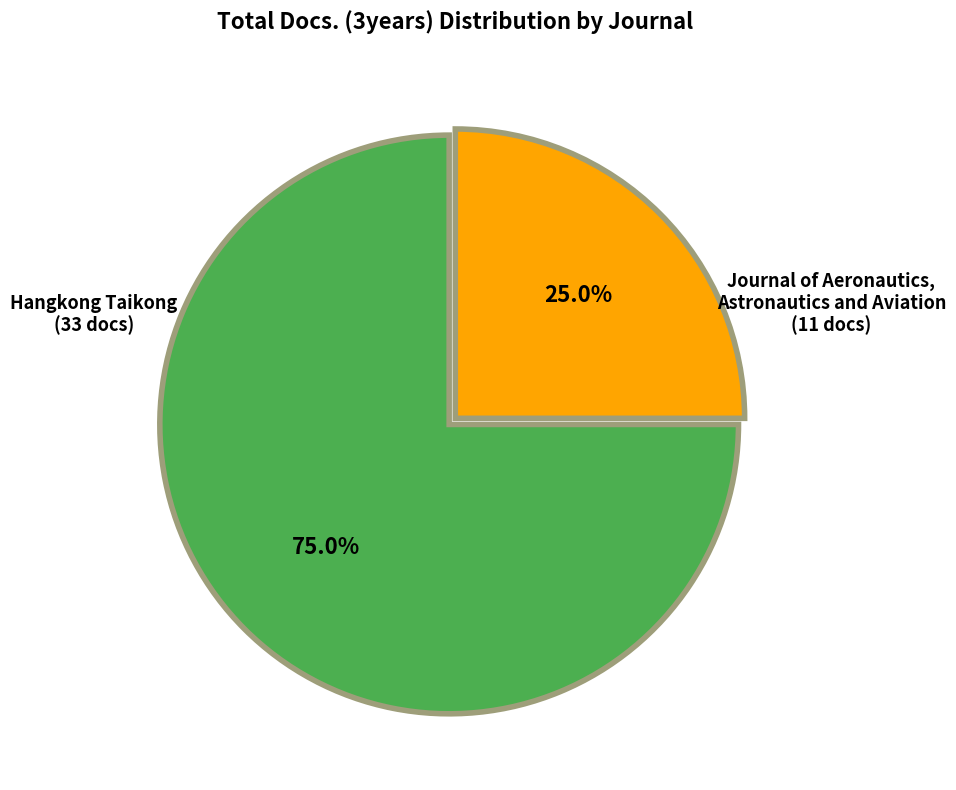

Does any single category account for the majority?

Yes